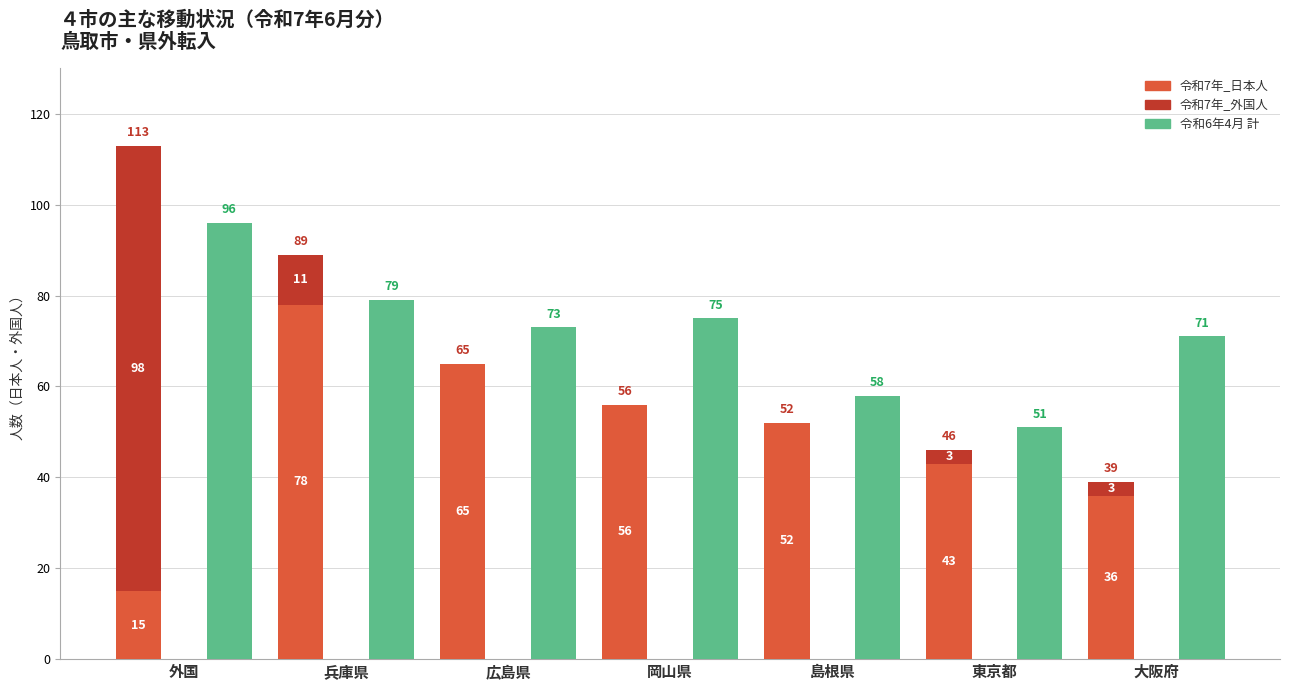

At 広島県, list the series in order from smallest to largest.

令和7年_外国人, 令和7年_日本人, 令和6年_計